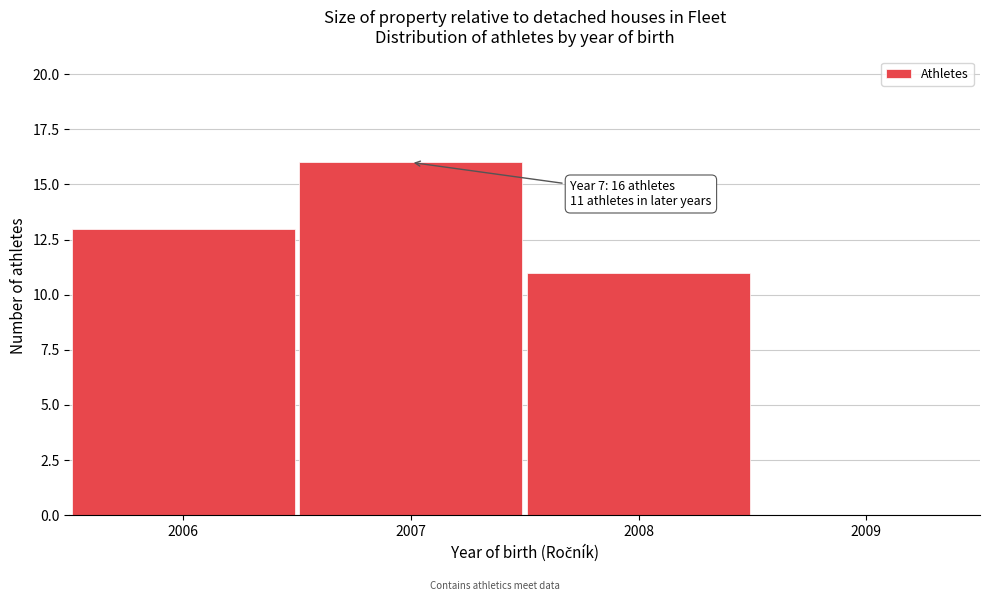

Reading right to left, what are all the values shown in this chart?

2008=11	2007=16	2006=13